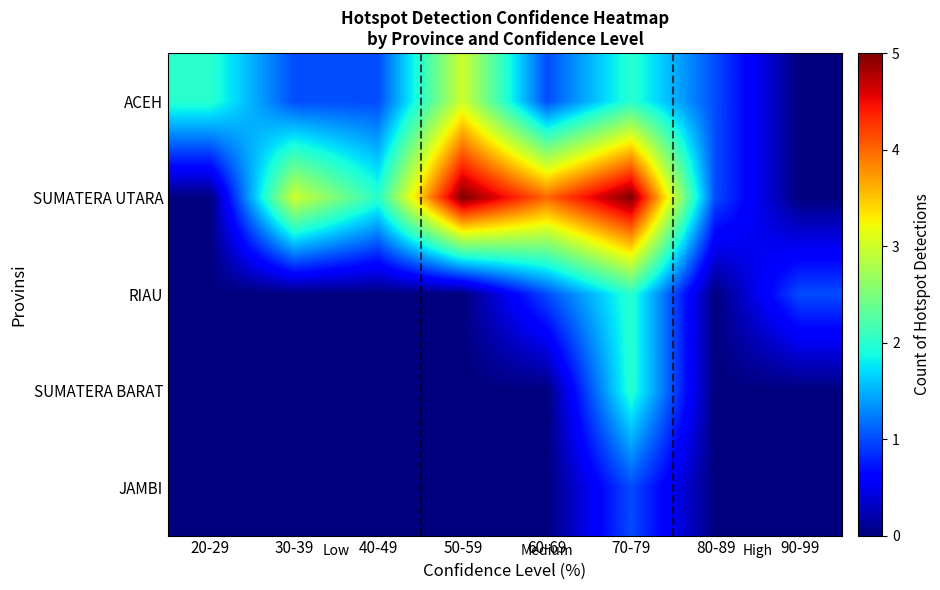

Reading left to right, list all the values displayed in this chart.

ACEH: 20-29=2	30-39=1	40-49=1	50-59=3	60-69=1	70-79=2	80-89=1	90-99=0
SUMATERA UTARA: 20-29=0	30-39=3	40-49=2	50-59=5	60-69=4	70-79=5	80-89=1	90-99=0
RIAU: 20-29=0	30-39=0	40-49=0	50-59=0	60-69=1	70-79=2	80-89=0	90-99=1
SUMATERA BARAT: 20-29=0	30-39=0	40-49=0	50-59=0	60-69=0	70-79=2	80-89=0	90-99=0
JAMBI: 20-29=0	30-39=0	40-49=0	50-59=0	60-69=0	70-79=1	80-89=0	90-99=0